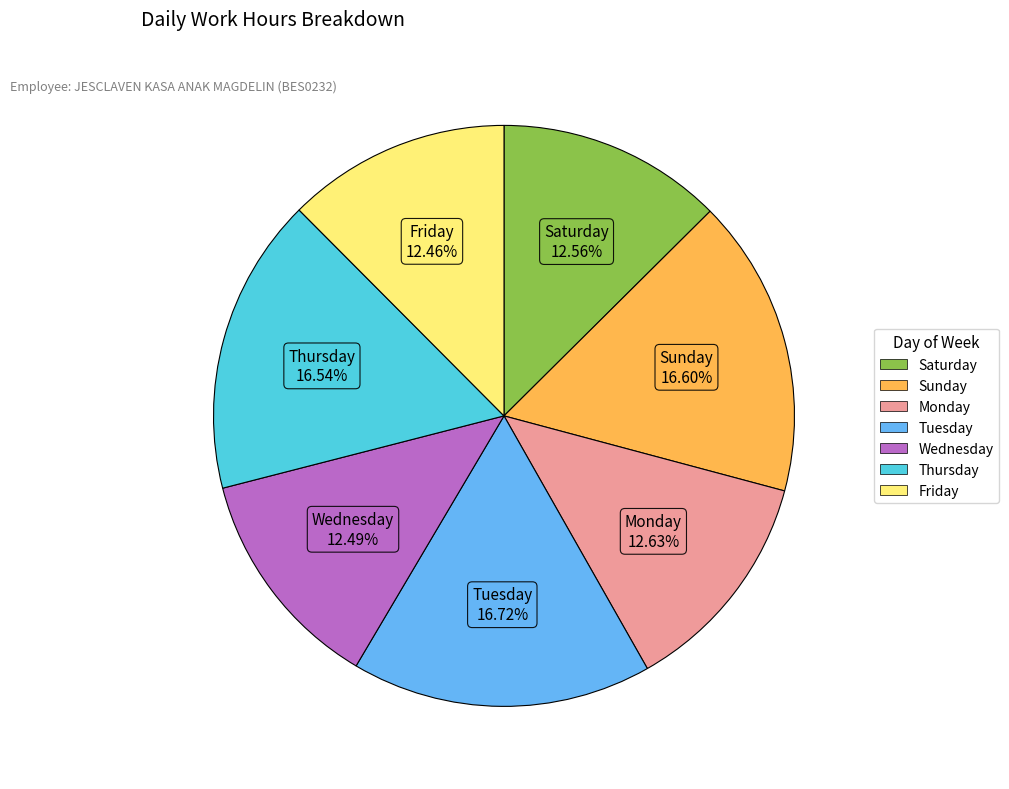

Is there any slice that represents more than half of the pie?

No